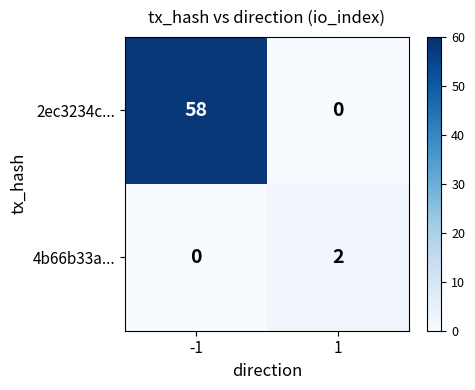

Between -1 and 1, which series saw the biggest shift?

2ec3234c...